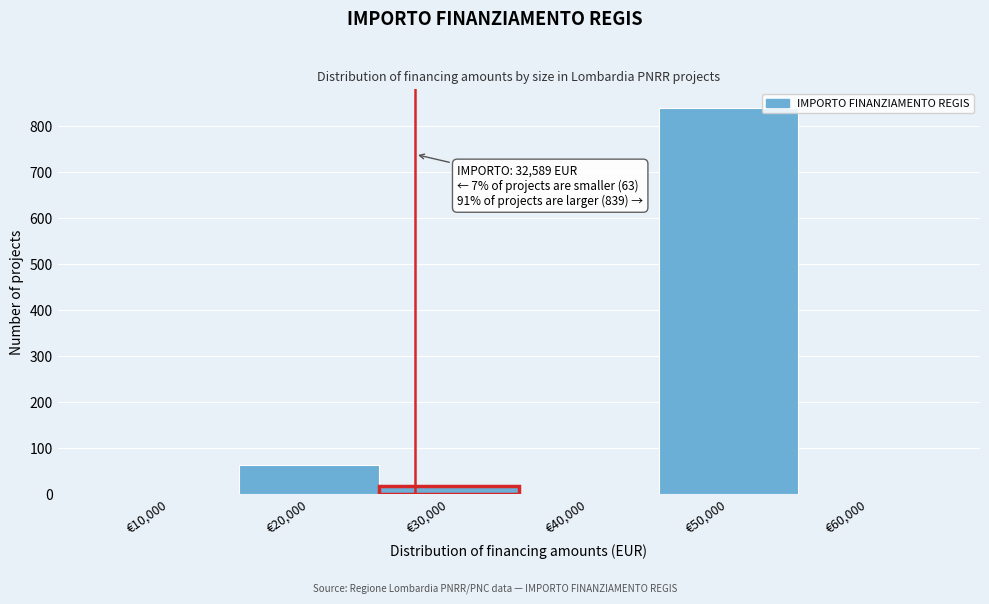

Reading left to right, extract all data points from this chart.

€10,000=0	€20,000=63	€30,000=17	€40,000=0	€50,000=839	€60,000=0